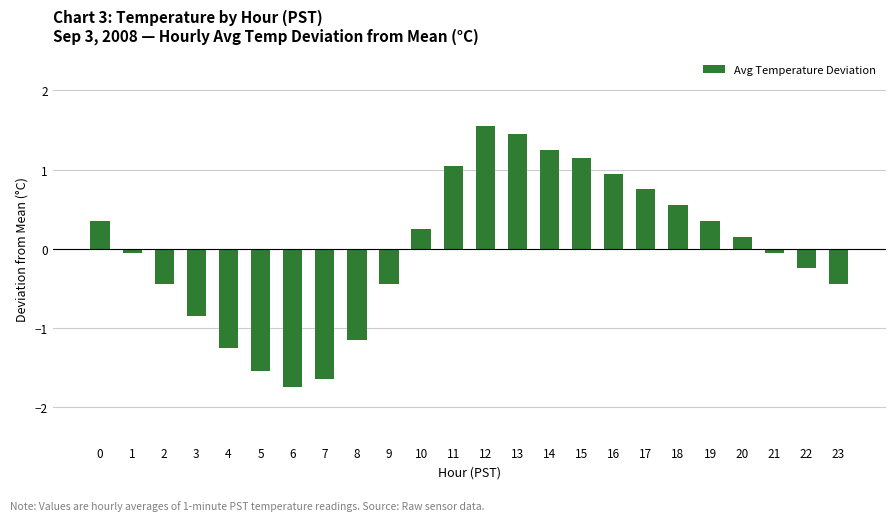

Is it true that the value at 23 is -0.7?

False